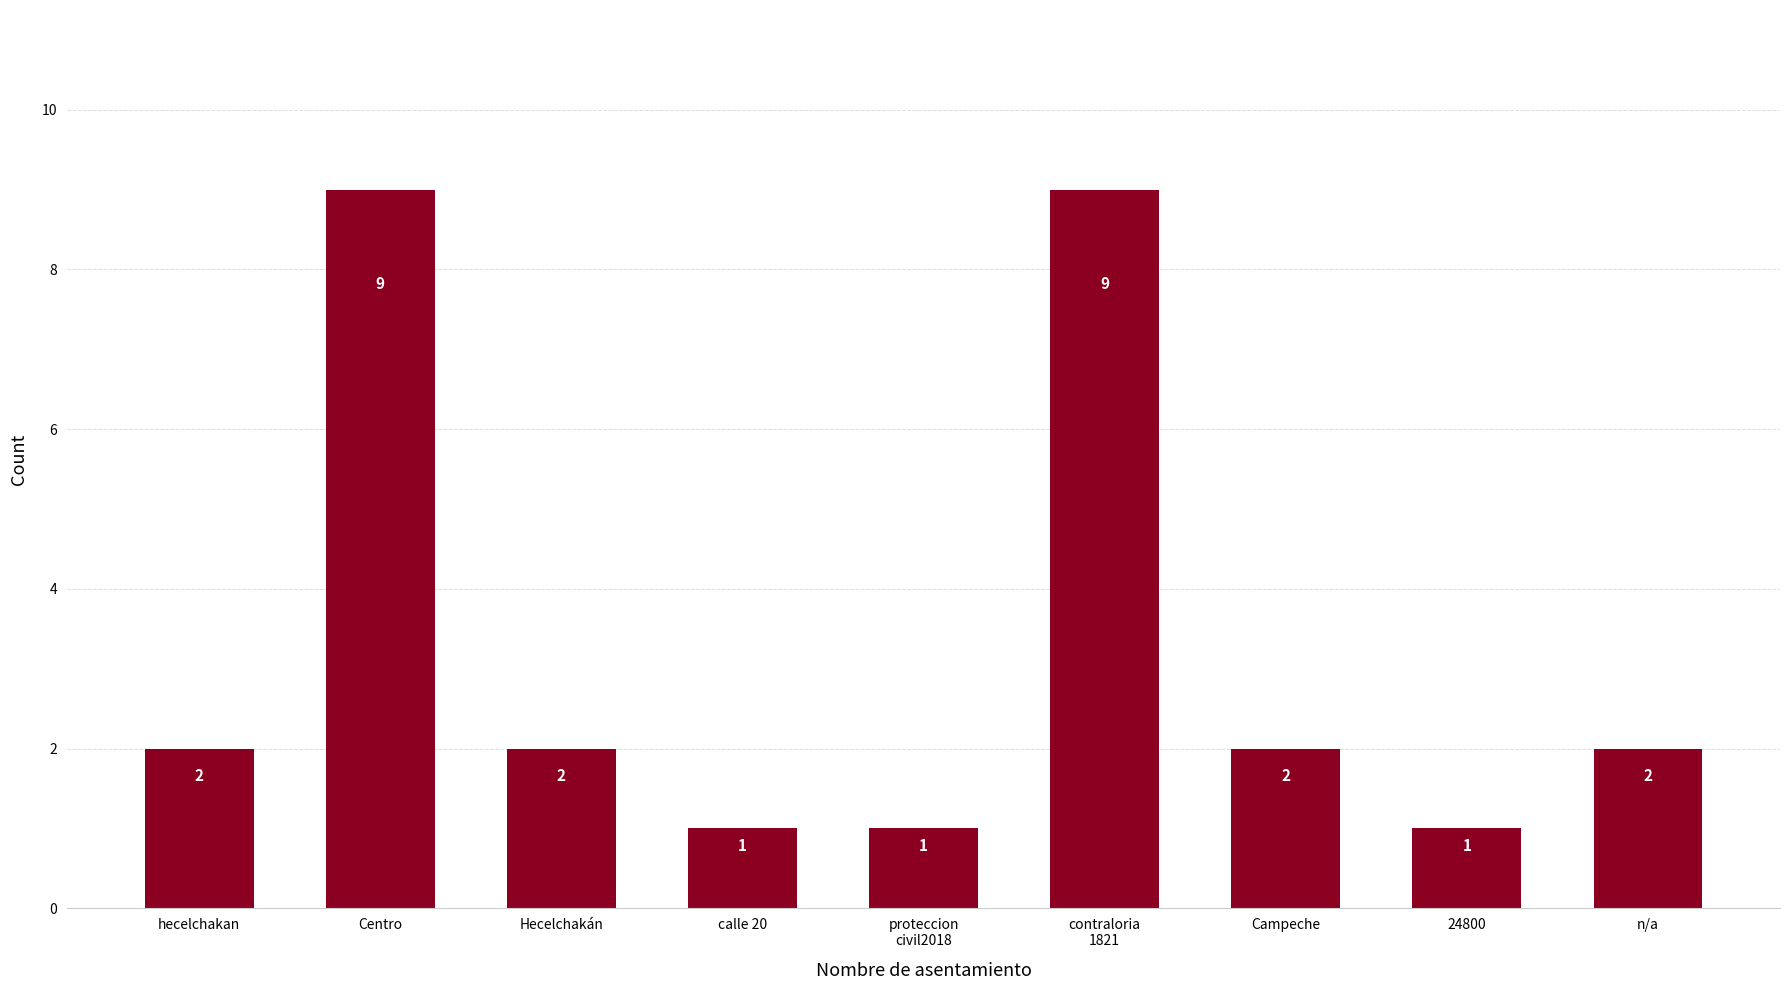

What is the ratio of the value at 24800 to the value at hecelchakan?

0.5